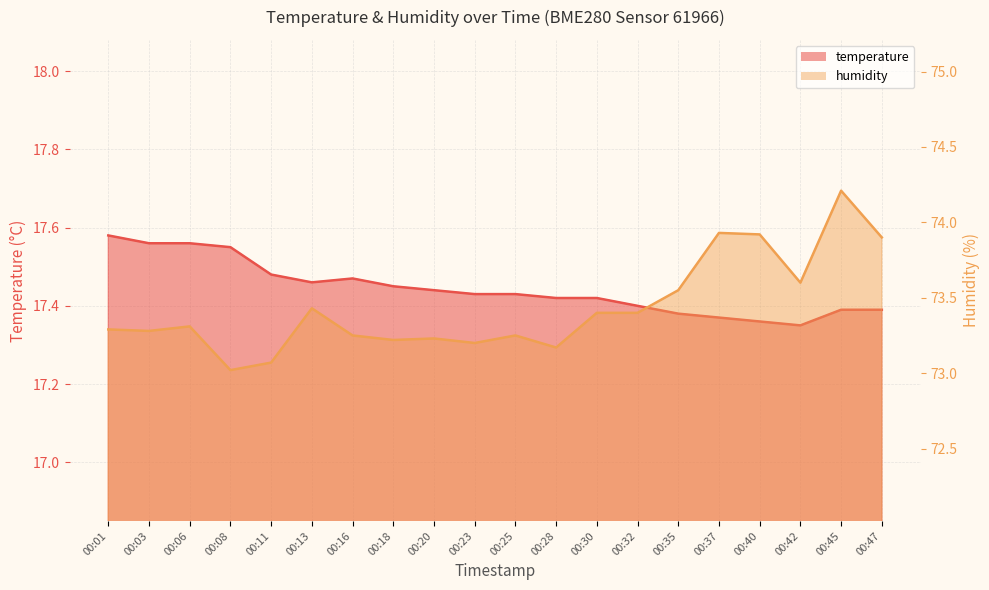

True or false: temperature and humidity cross at least once.

False